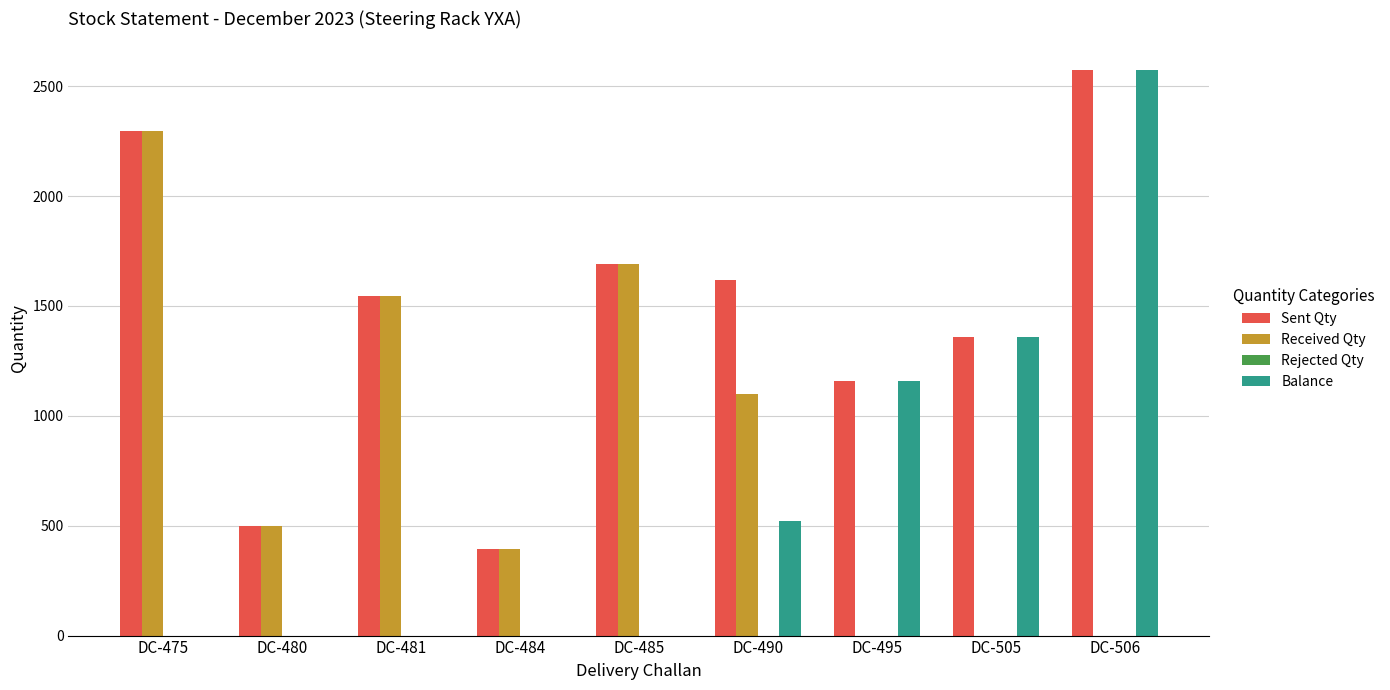

At which category is the sum across all series the highest?

DC-506